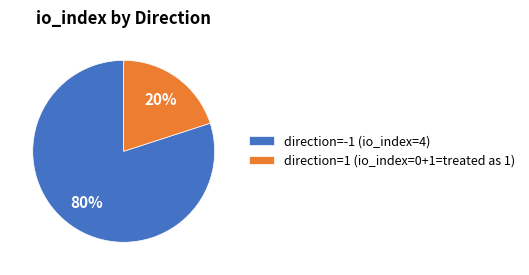

True or false: direction=1 (io_index=0+1=treated as 1) accounts for 11% of the total.

False